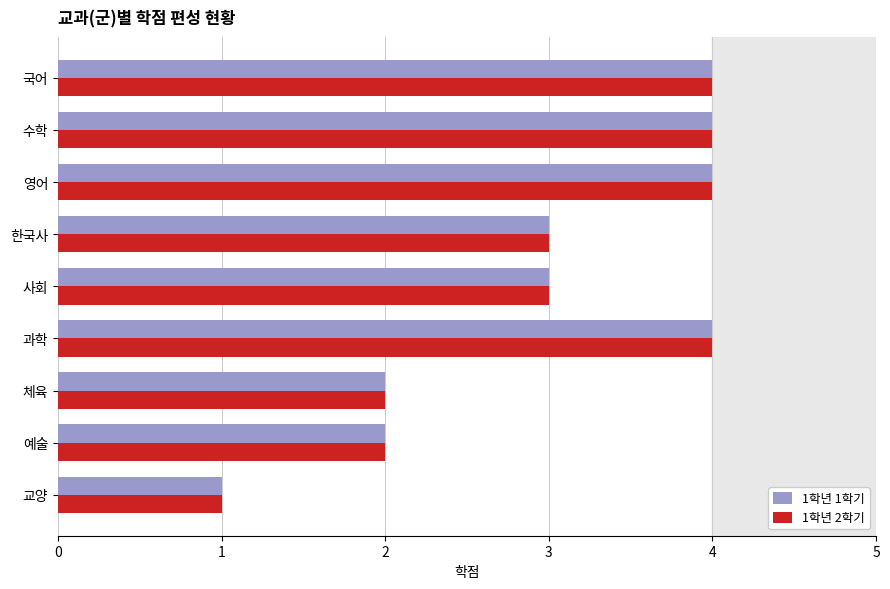

Which category has the lowest value in the 1학년 1학기 series?

교양